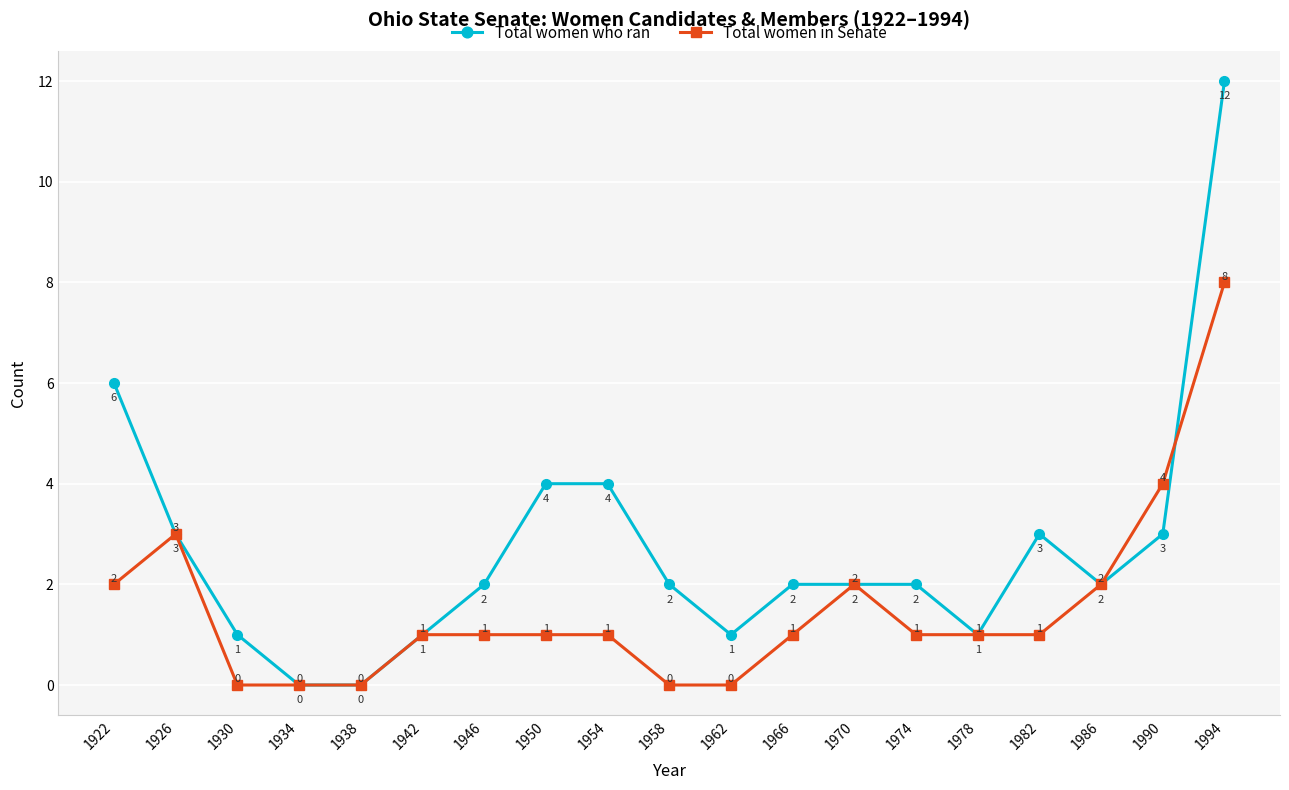

Reading right to left, transcribe all the data shown in this chart.

Total women who ran: 12	3	2	3	1	2	2	2	1	2	4	4	2	1	0	0	1	3	6
Total women in Senate: 8	4	2	1	1	1	2	1	0	0	1	1	1	1	0	0	0	3	2